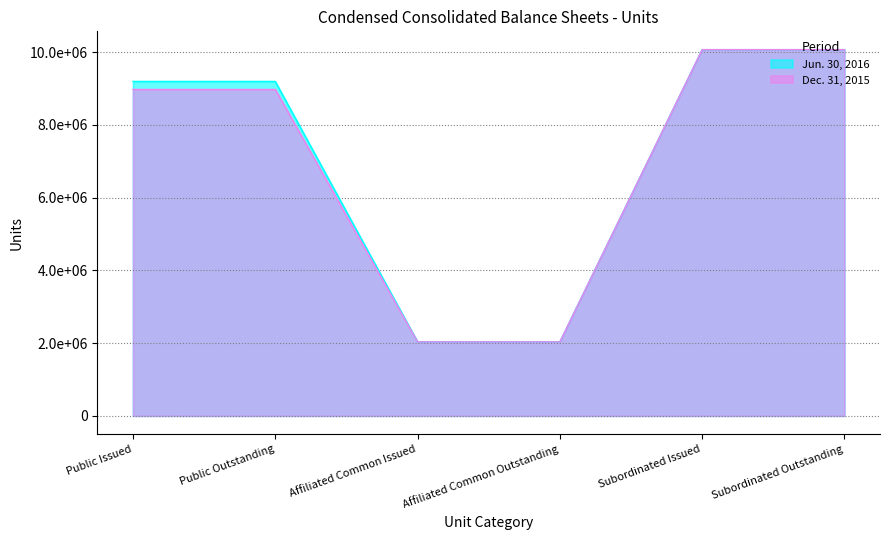

At which category is the sum across all series the highest?

Subordinated Issued